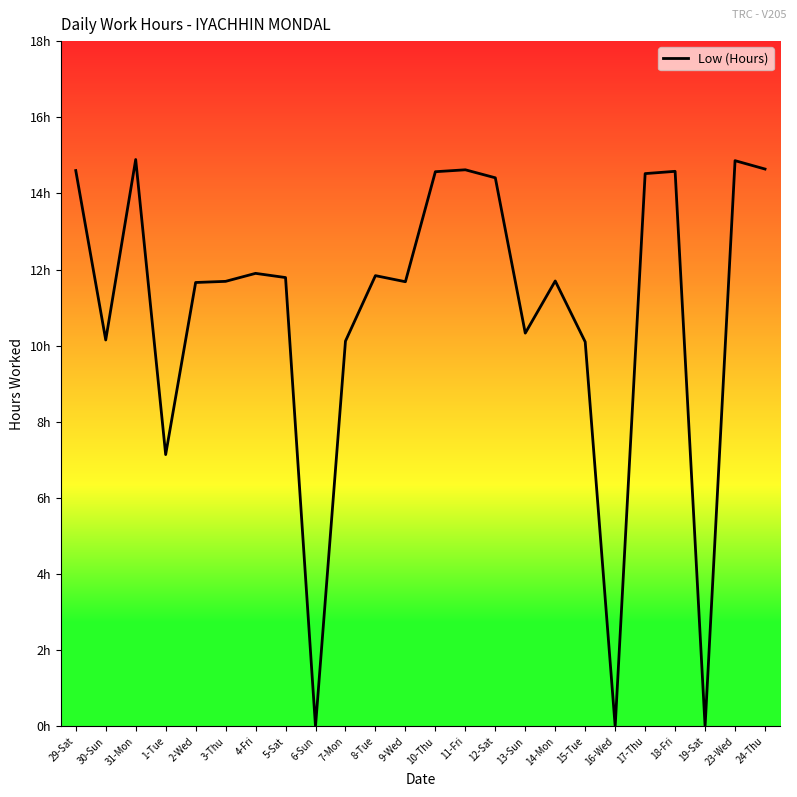

Is it true that the value at 3-Thu is 6.2?

False